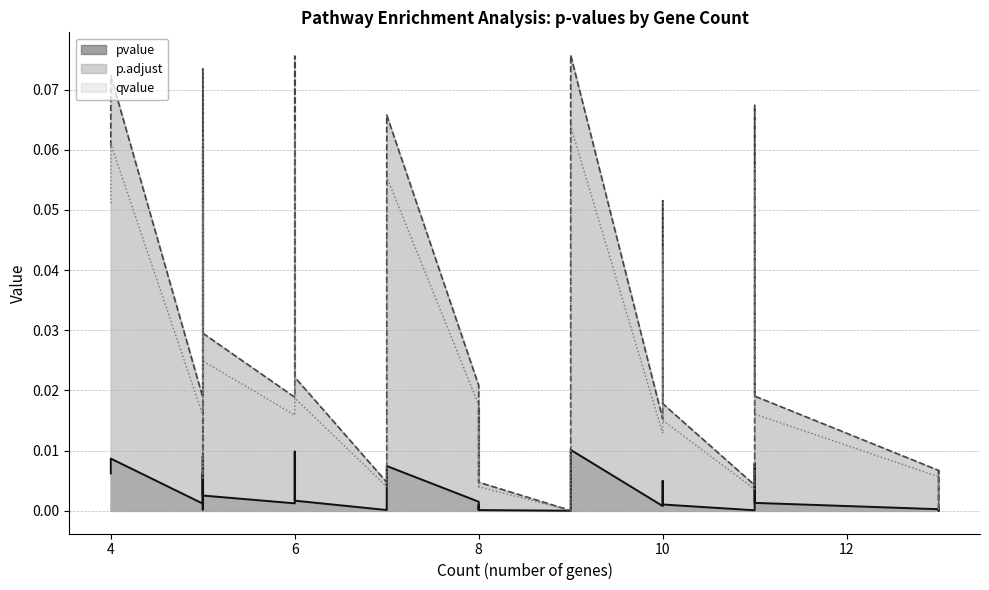

Count the number of data series in this chart.

3